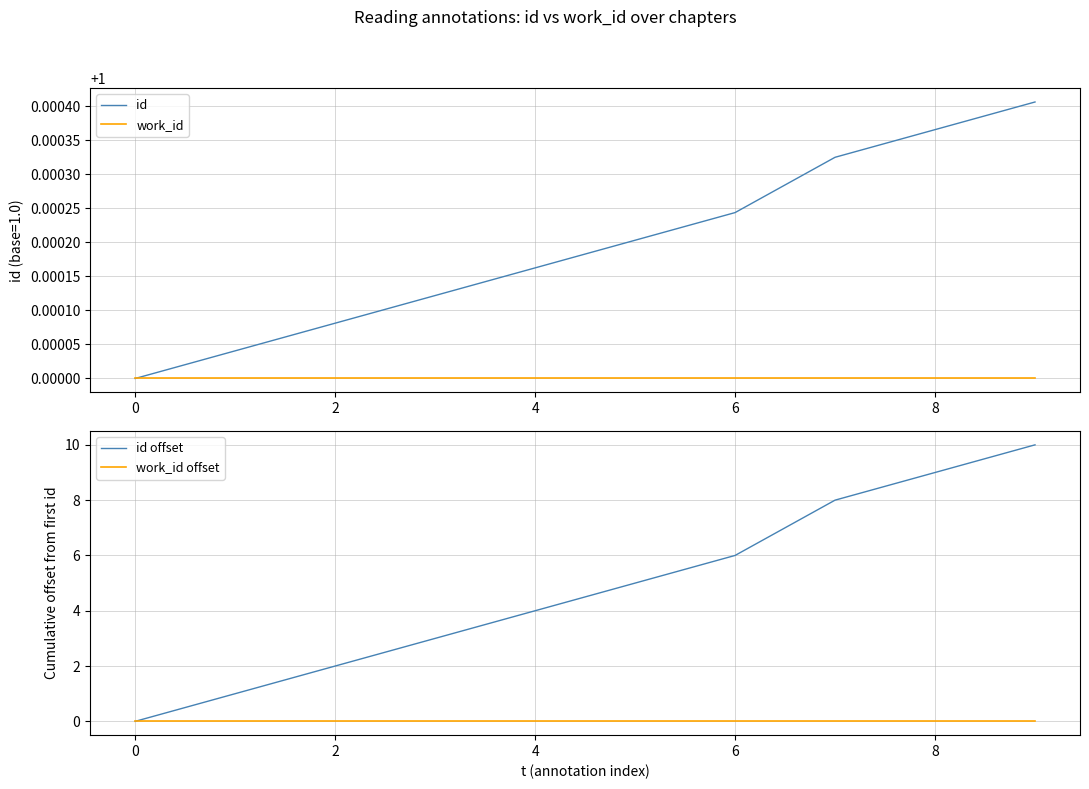

The work_id series shows 0.5 at 6. True or false?

False